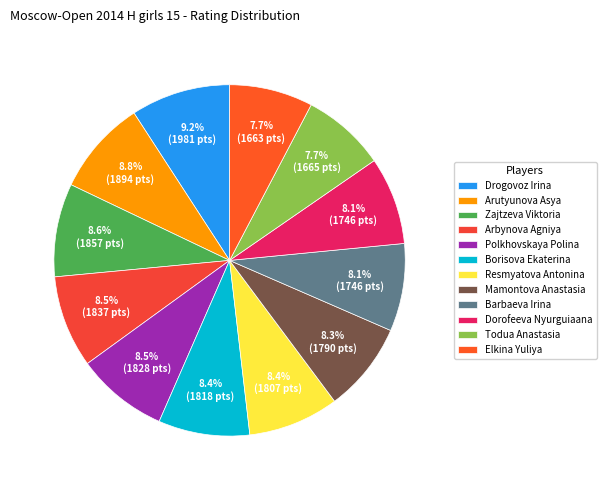

Which category has the smallest portion of the pie?

Elkina Yuliya